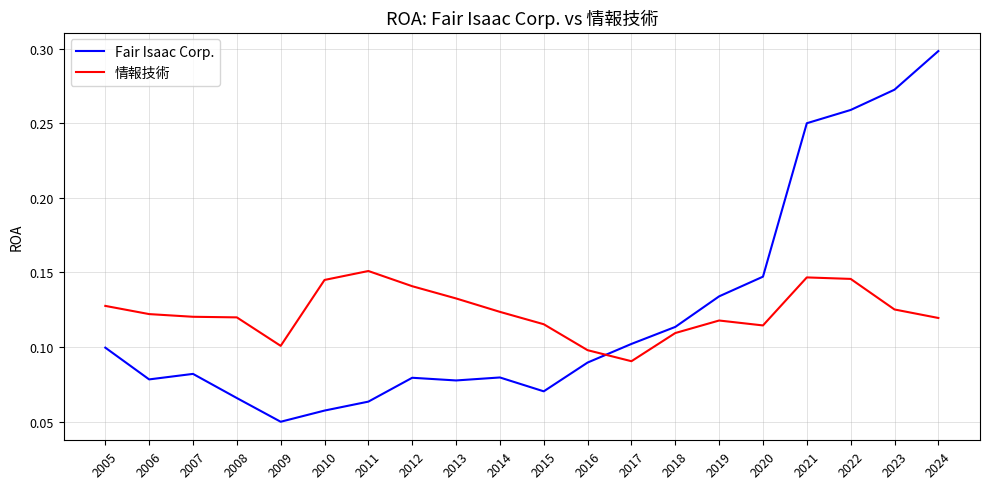

In Fair Isaac Corp., how many points are lower than both neighbors (excluding endpoints)?

4